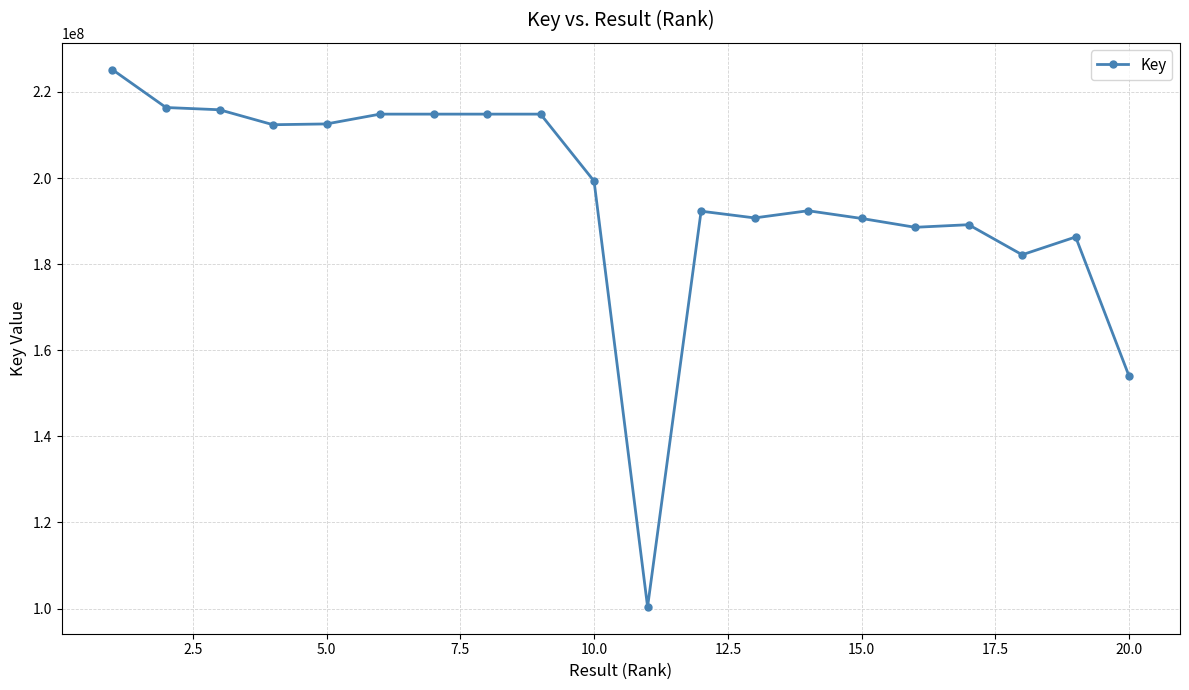

Does the chart display data point markers on the line(s)?

Yes